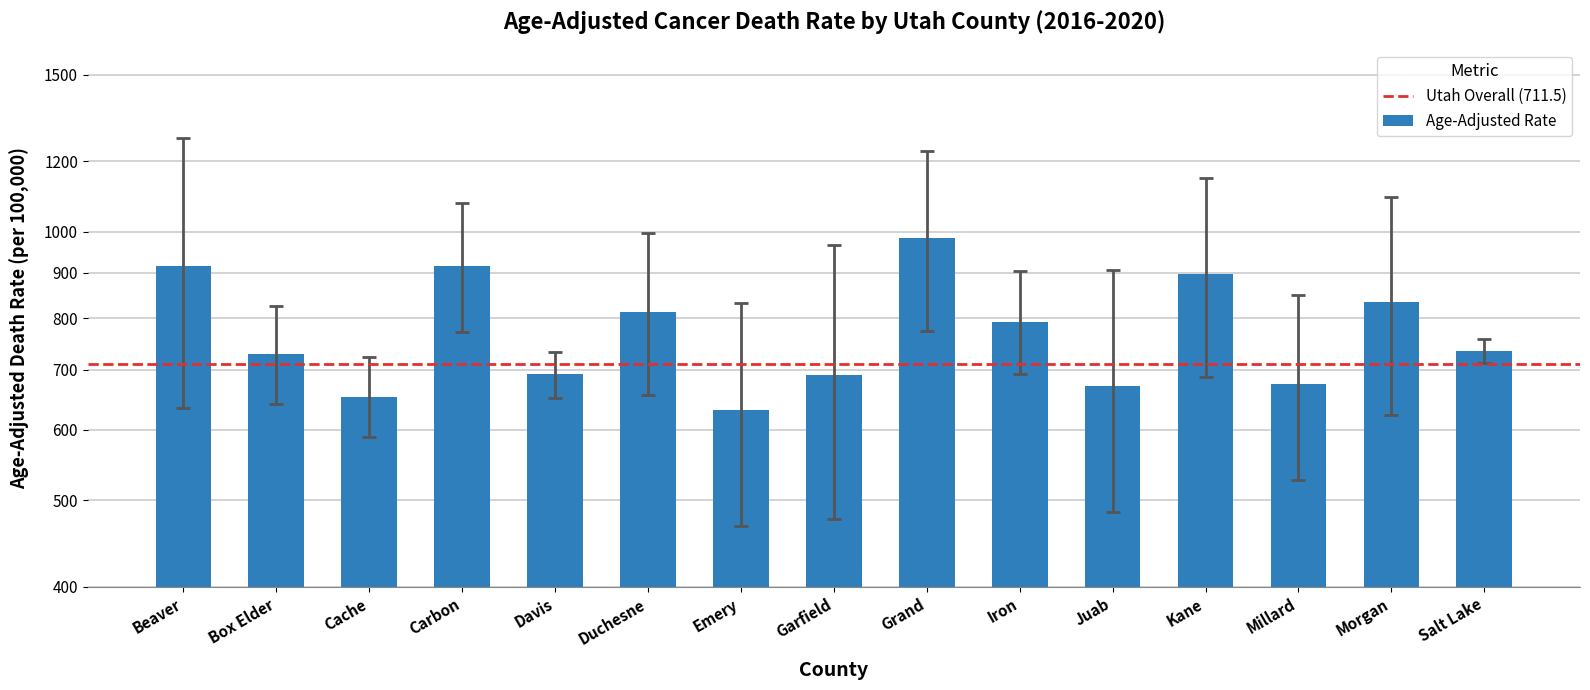

What is the sum of all Upper CI values?

14319.8